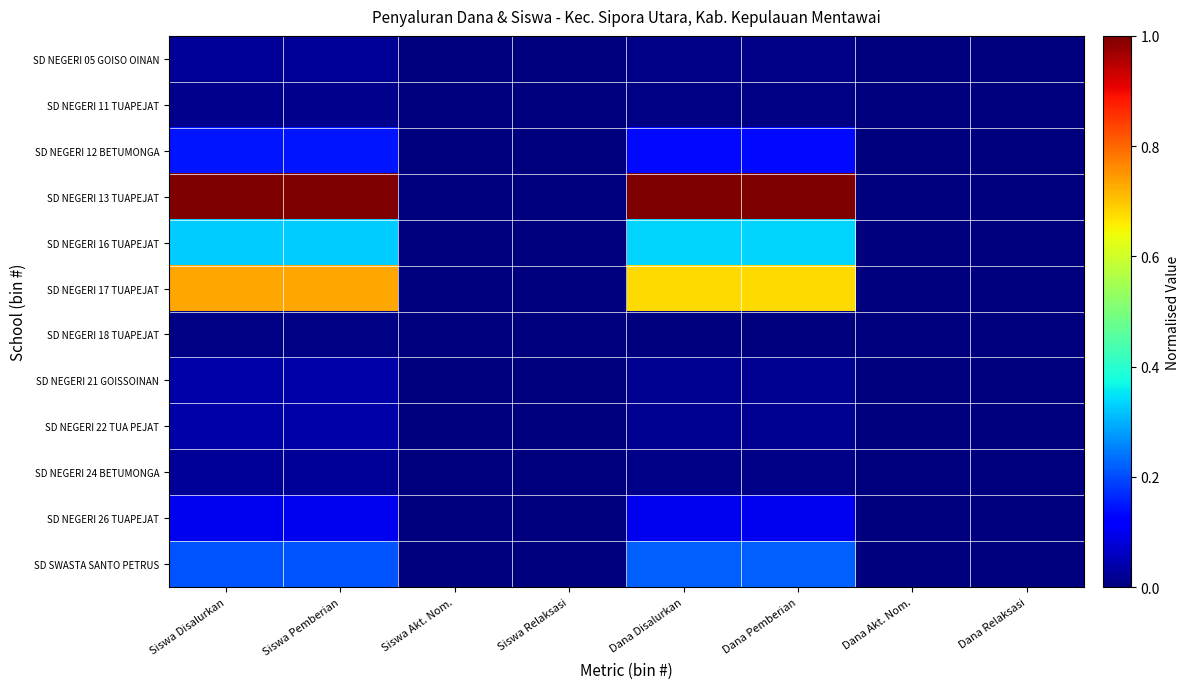

Rank the series at Dana Pemberian from highest to lowest value.

SD NEGERI 13 TUAPEJAT, SD NEGERI 17 TUAPEJAT, SD NEGERI 16 TUAPEJAT, SD SWASTA SANTO PETRUS, SD NEGERI 12 BETUMONGA, SD NEGERI 26 TUAPEJAT, SD NEGERI 21 GOISSOINAN, SD NEGERI 22 TUA PEJAT, SD NEGERI 05 GOISO OINAN, SD NEGERI 24 BETUMONGA, SD NEGERI 11 TUAPEJAT, SD NEGERI 18 TUAPEJAT